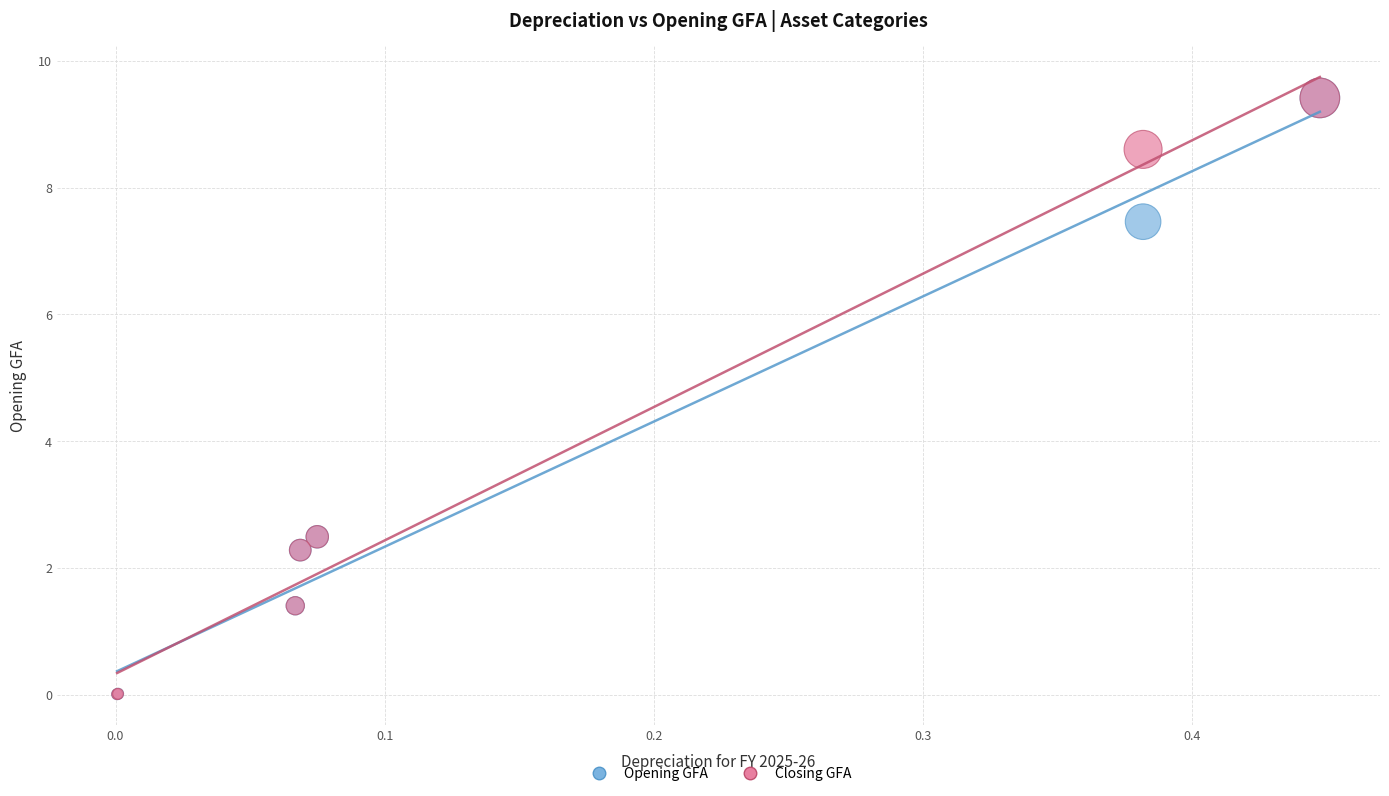

What are all the series names shown in the legend?

Opening GFA, Closing GFA